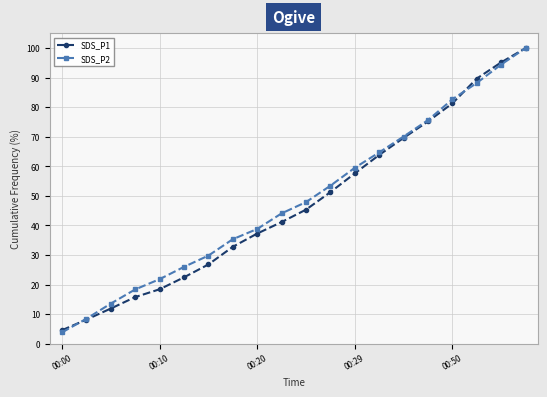

Which series has the widest spread of values?

SDS_P2